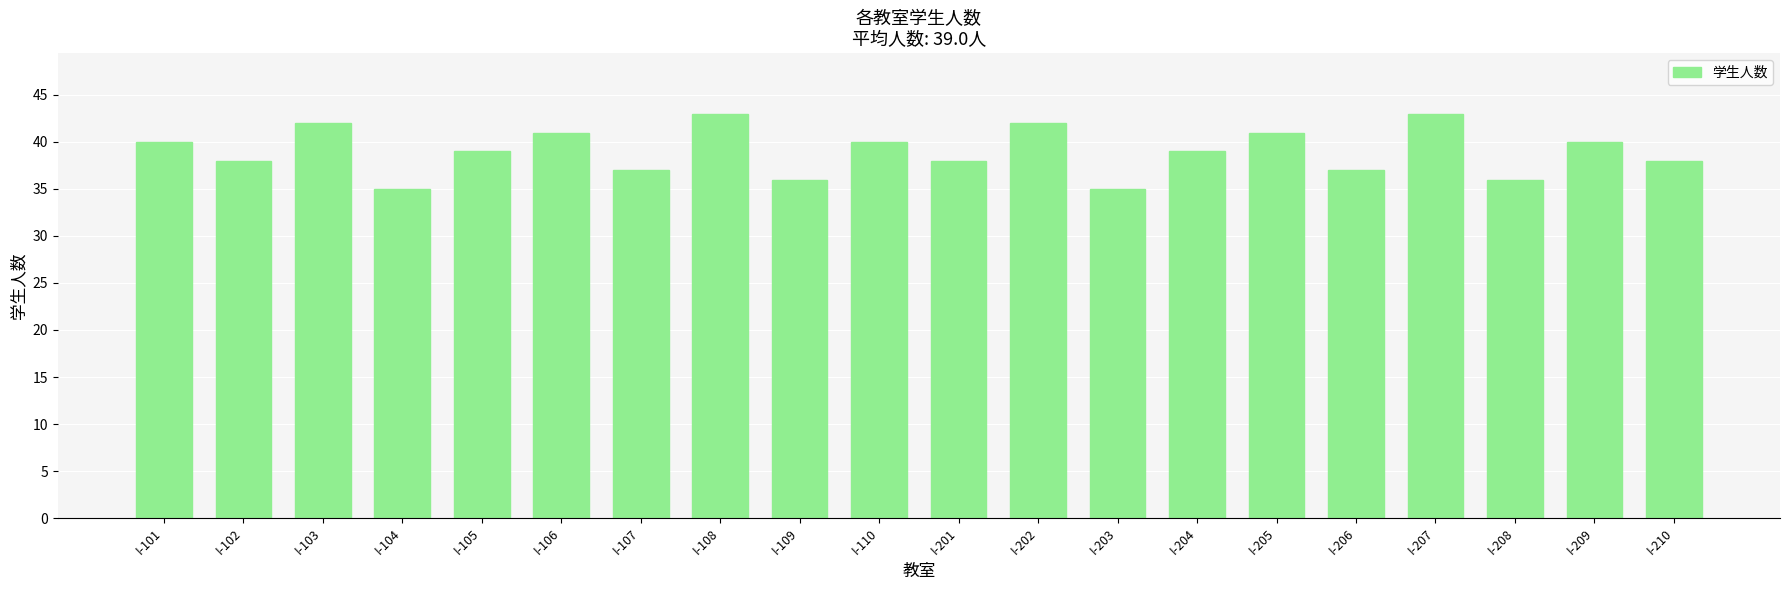

What is the value of the 1st bar from the left?

40